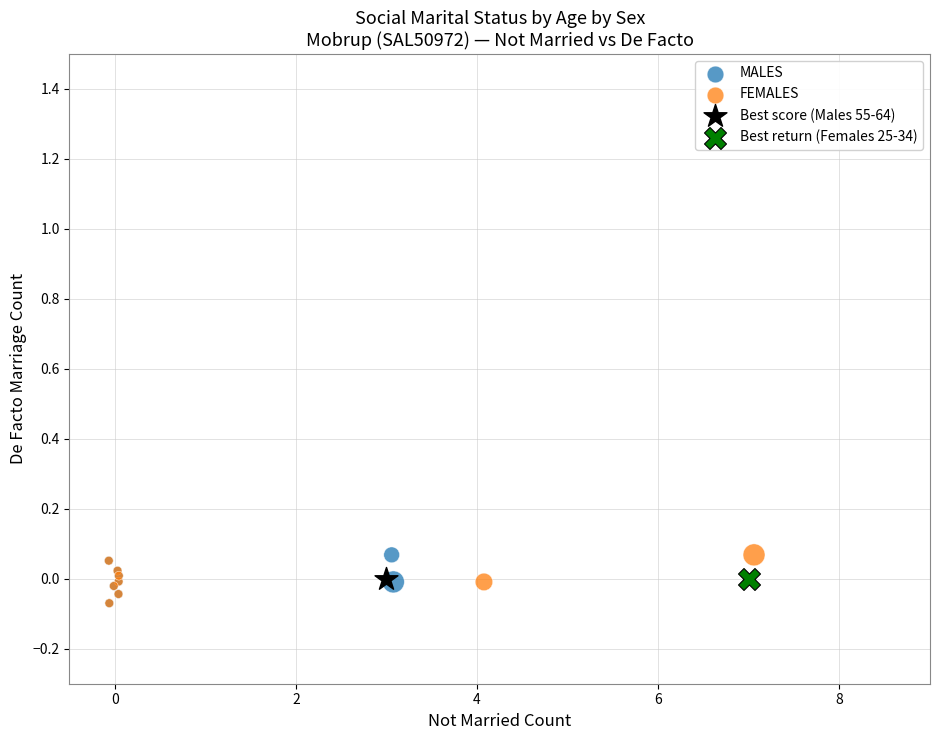

What are all the series names shown in the legend?

MALES, FEMALES, Best score (Males 55-64), Best return (Females 25-34)